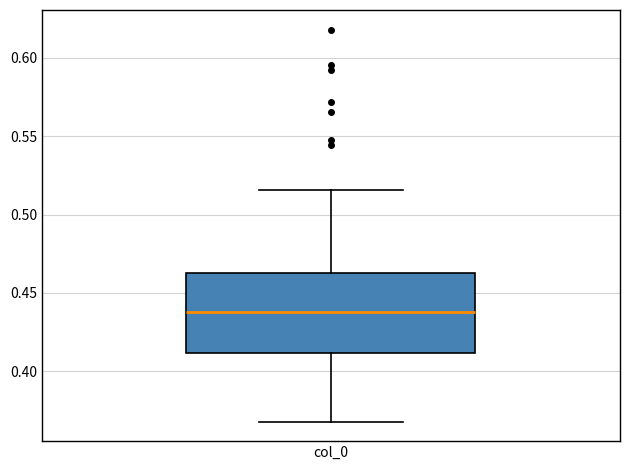

Transcribe this box plot: give where the median line is, the range the box spans, and where the two whiskers end, as read against the y-axis. The values are not printed on the chart, so give them approximately, as read against the axis.

median 0.440, box 0.410 to 0.465, whiskers 0.370 to 0.515